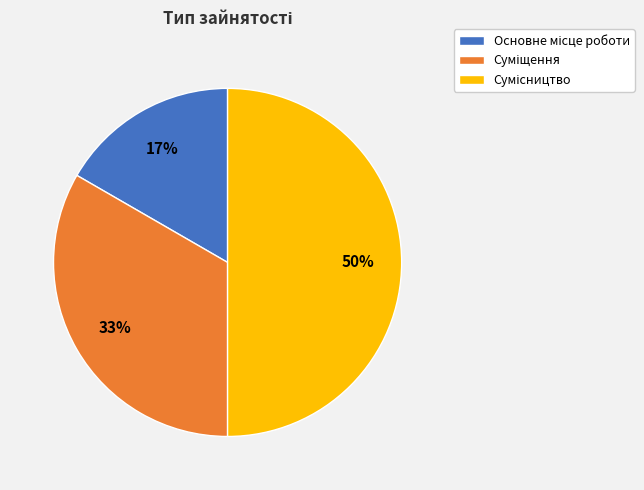

To the nearest percent, what is the difference between the largest and smallest slice percentages?

33%